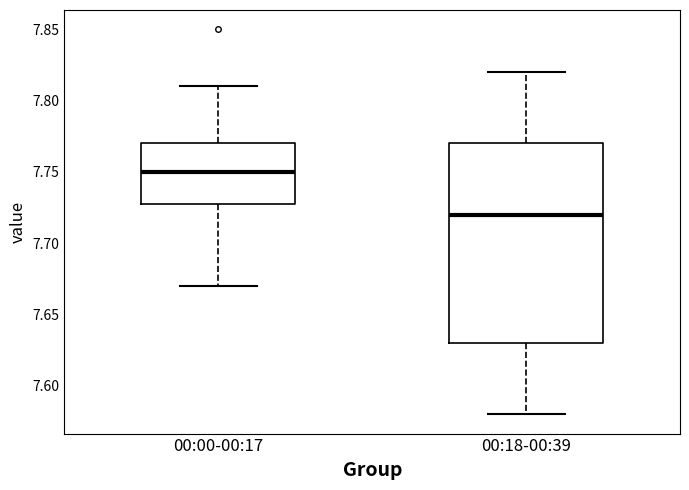

Where is the lower edge of the box for 00:00-00:17 on the y-axis? The values are not printed on the chart, so give them approximately, as read against the axis.

7.73